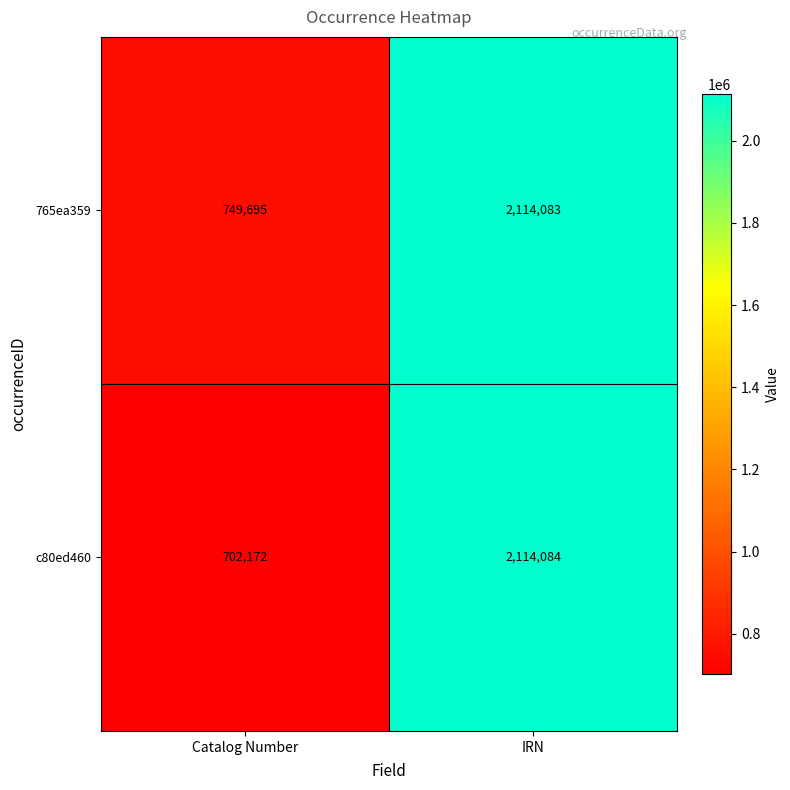

Which series has the widest spread of values?

c80ed460